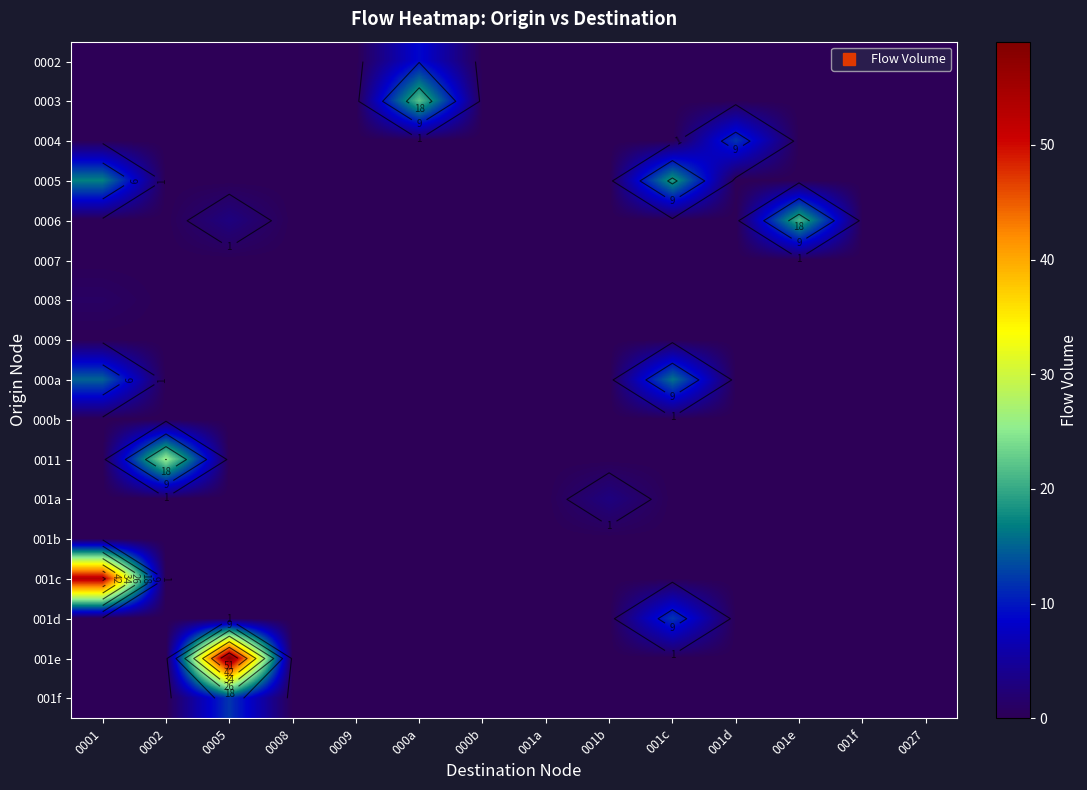

How many data points does each series have?

14